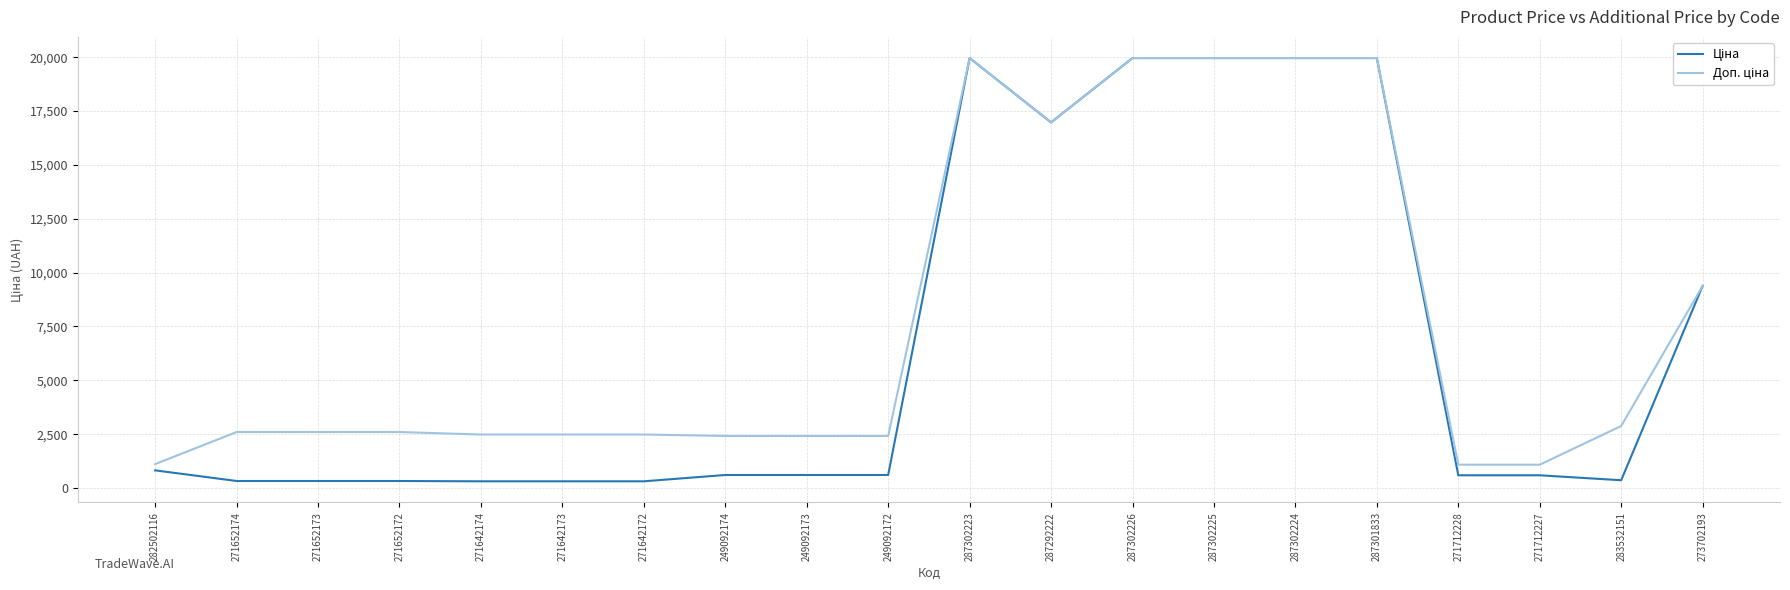

What is the maximum value shown in the chart?

19964.2